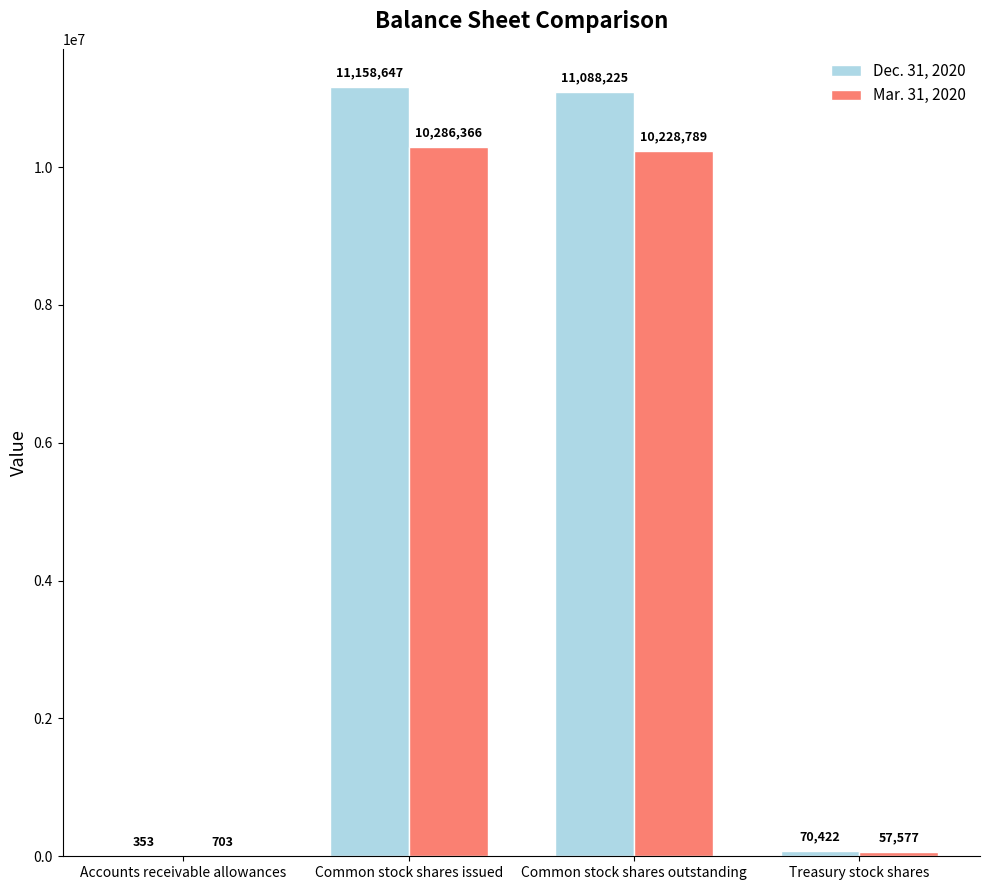

Reading left to right, transcribe all the data shown in this chart.

Dec. 31, 2020: 353	11158647	11088225	70422
Mar. 31, 2020: 703	10286366	10228789	57577